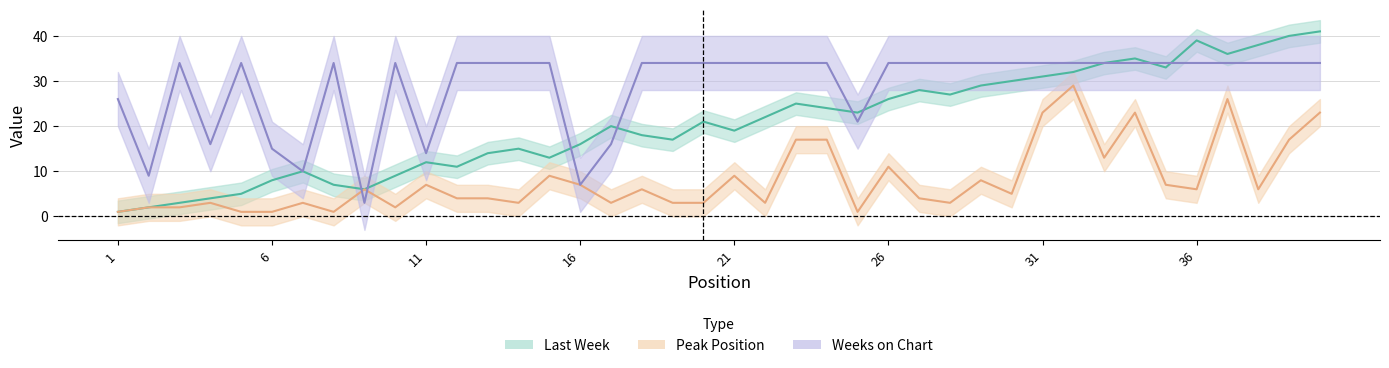

Which series has the largest total across all categories?

Weeks on Chart